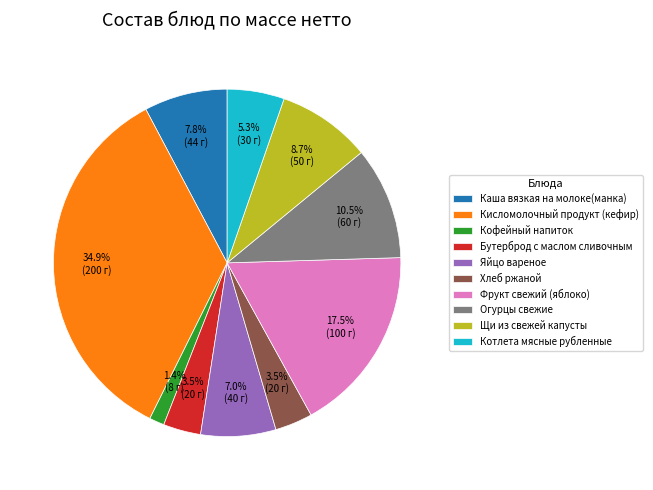

What percentage is the Щи из свежей капусты slice, to the nearest percent?

9%